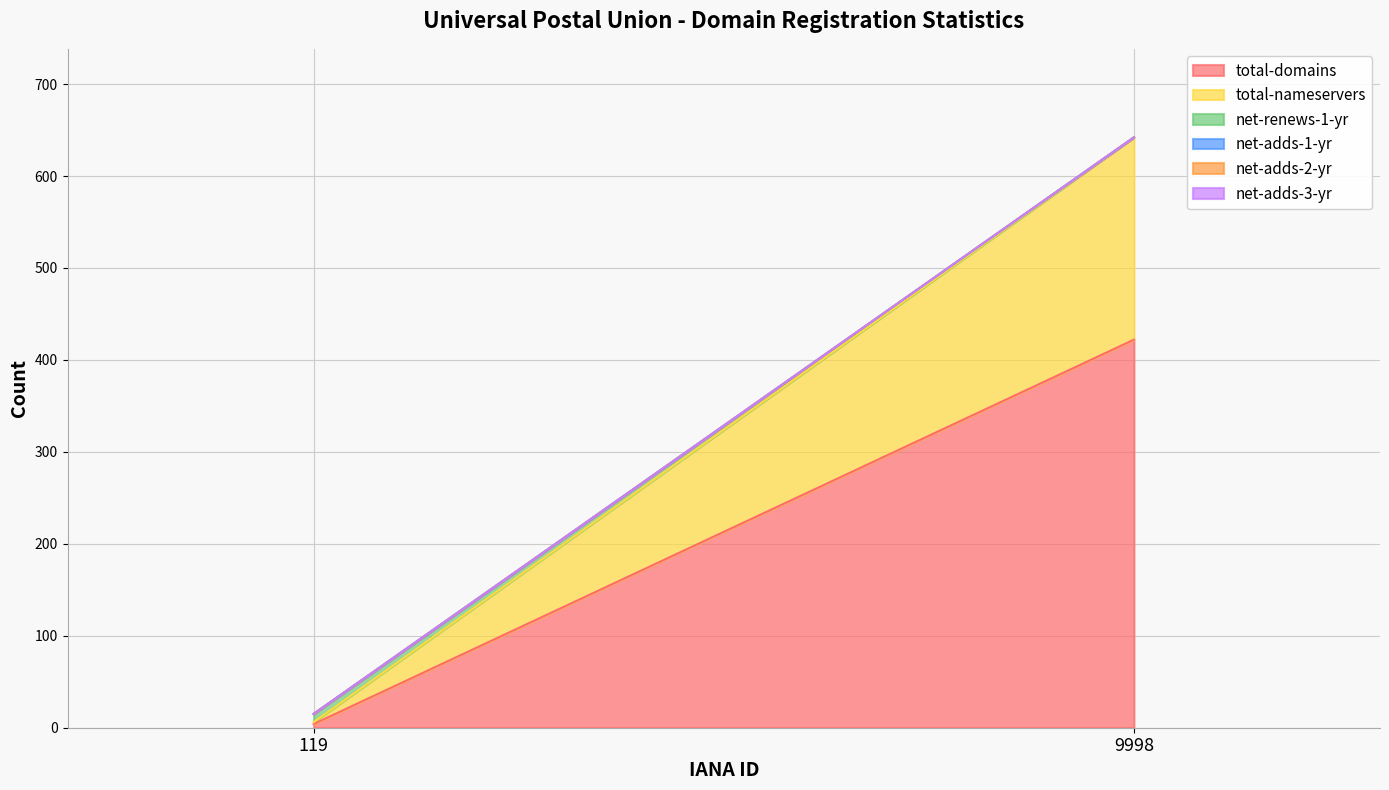

Rank the categories by net-renews-1-yr value from lowest to highest.

9998, 119